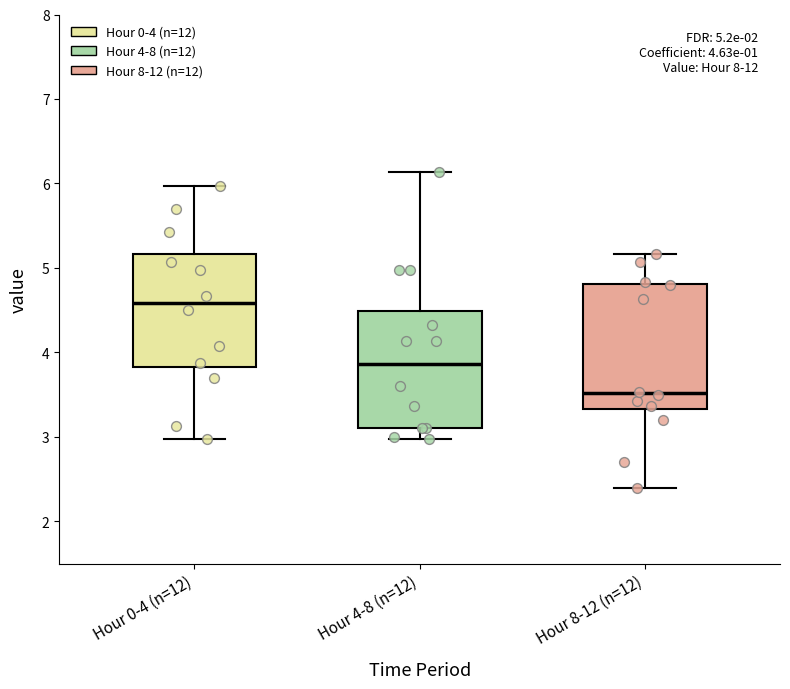

Which box has the lowest median line?

Hour 8-12 (n=12)